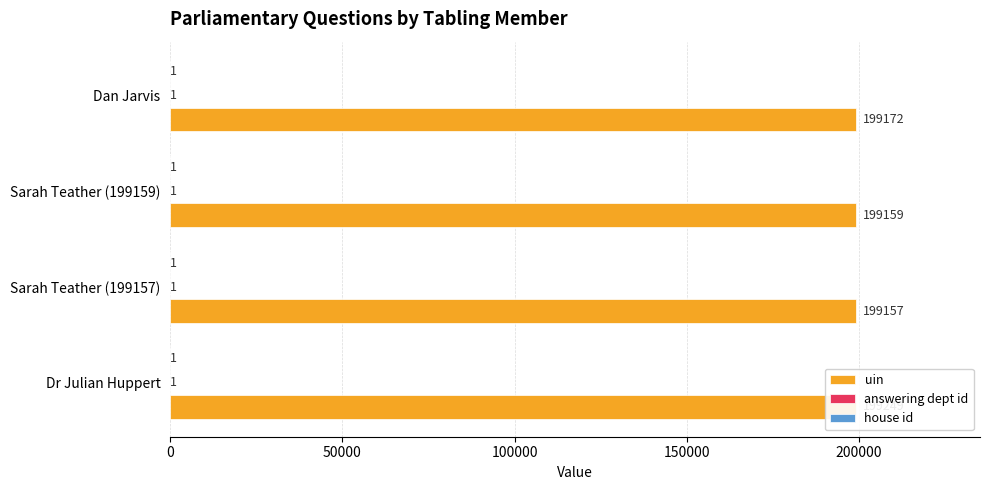

What are all the series names shown in the legend?

uin, answering dept id, house id